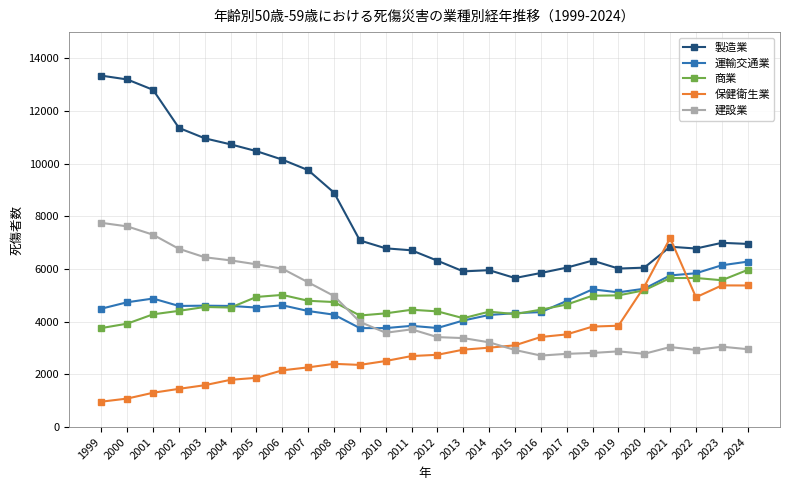

What is the value of the 商業 point at the 23rd from the left?

5660